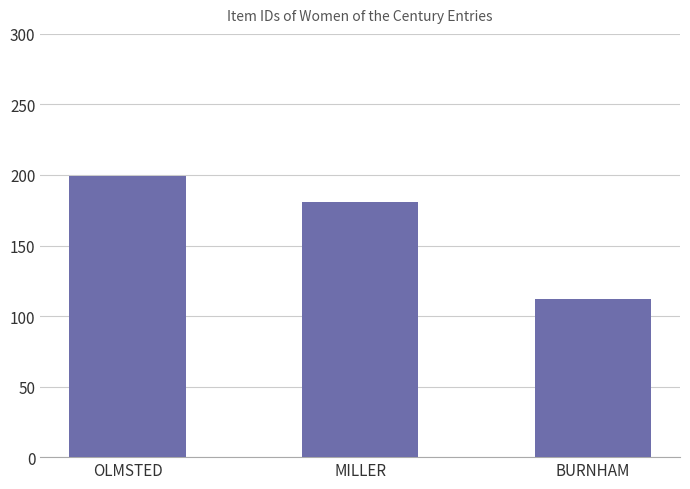

How many series are shown in this chart?

1